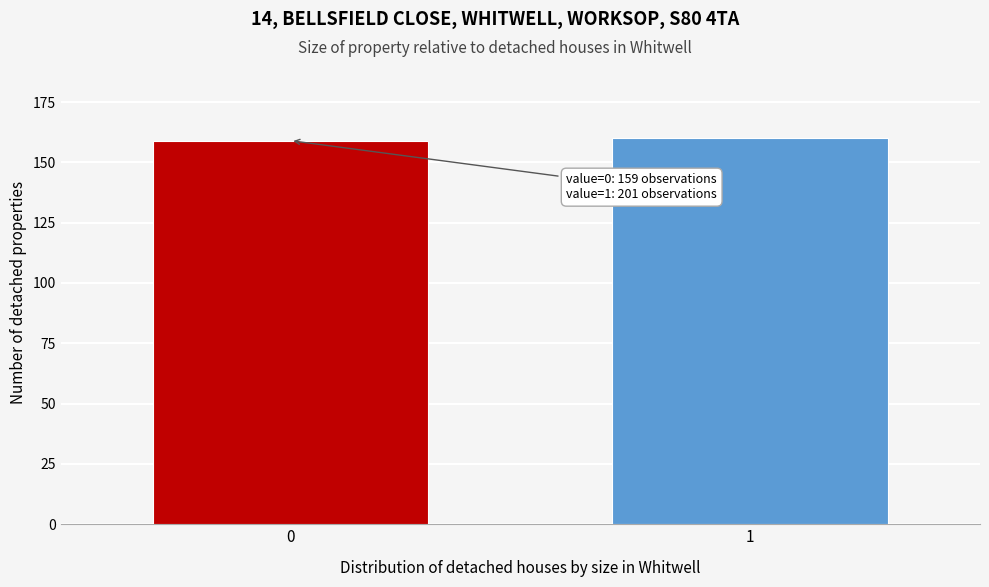

Reading right to left, extract all data points from this chart.

1=160	0=159